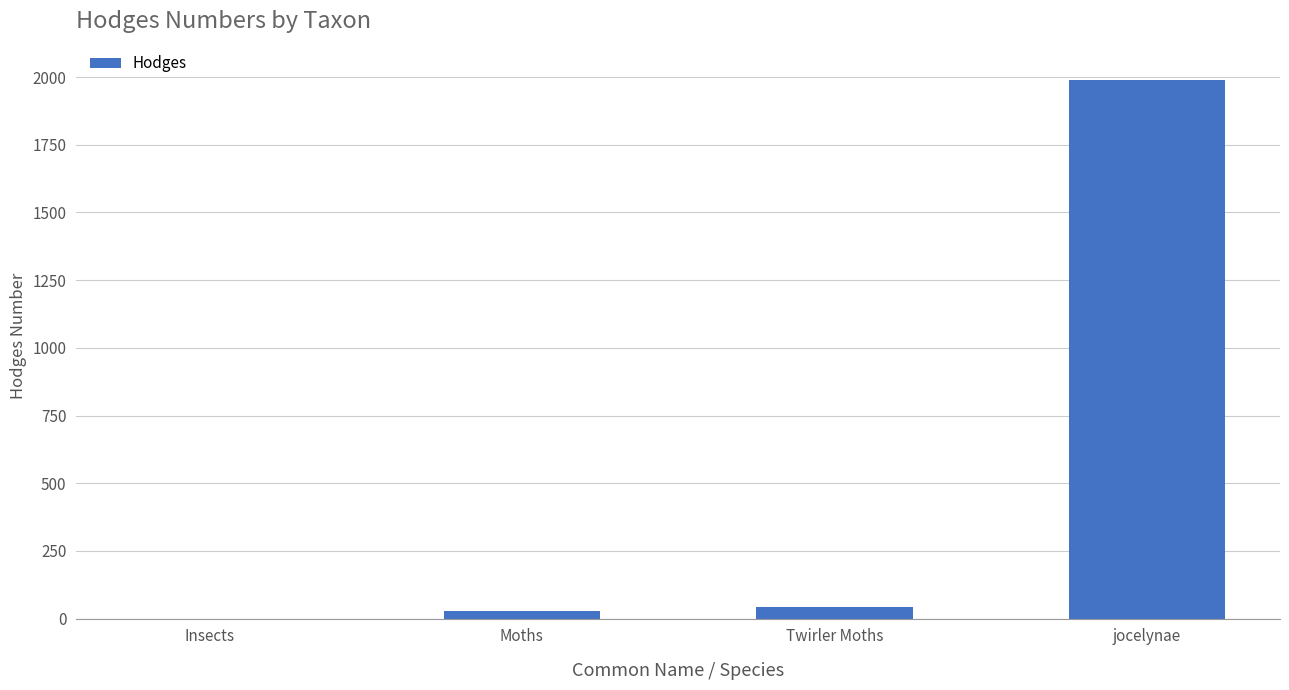

Reading right to left, what are all the values shown in this chart?

jocelynae=1989.3	Twirler Moths=42.1	Moths=29.0	Insects=0.0